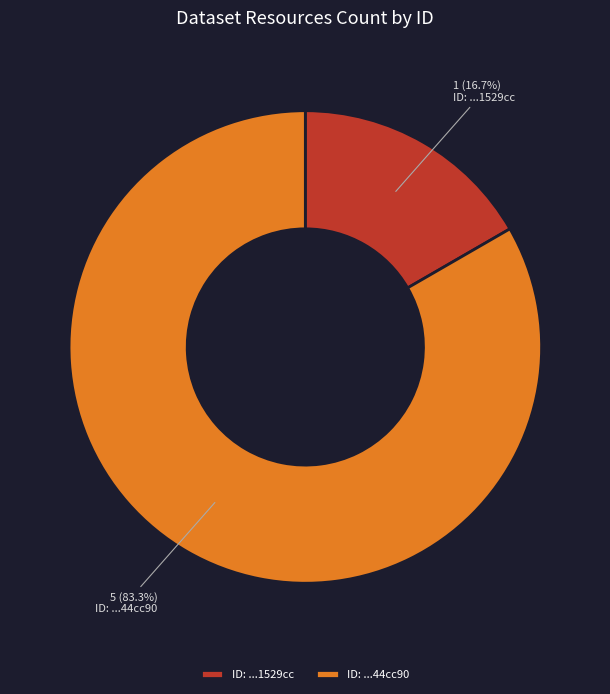

Between ID: ...1529cc and ID: ...44cc90, which is larger?

ID: ...44cc90